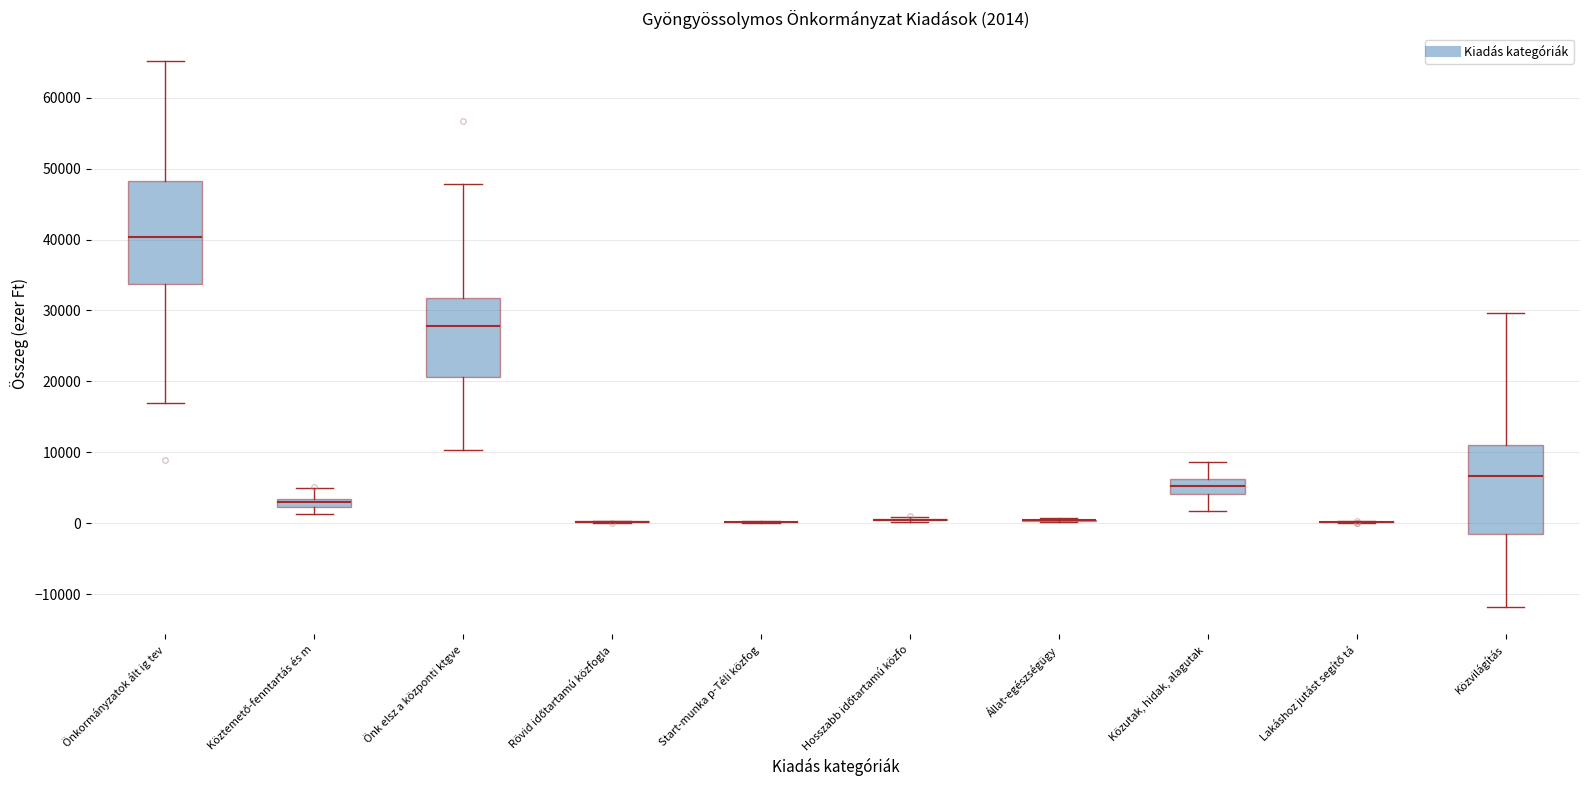

Comparing the boxes themselves (not the whiskers), which one is the tallest?

Önkormányzatok ált ig tev